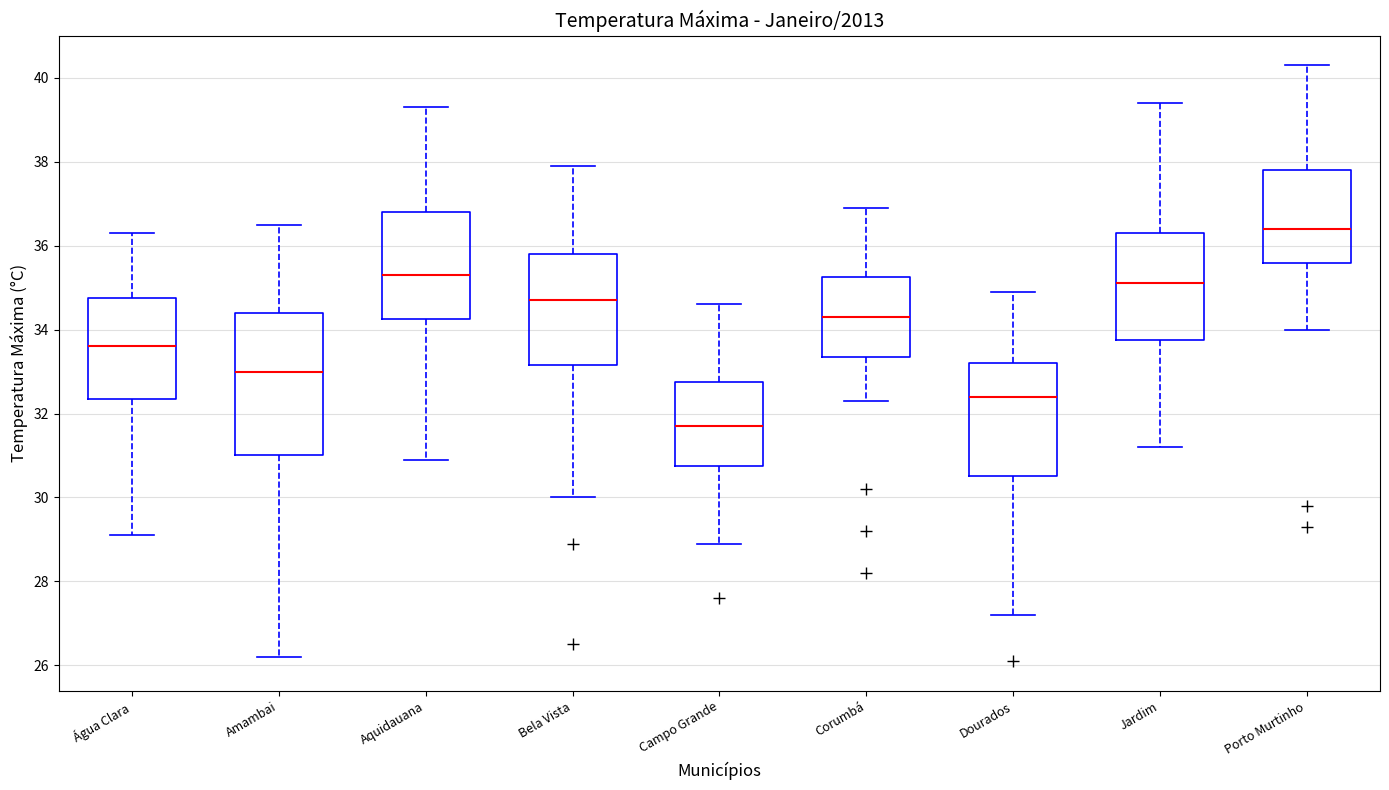

Where does the lower whisker of the box for Dourados end on the y-axis? The values are not printed on the chart, so give them approximately, as read against the axis.

27.2